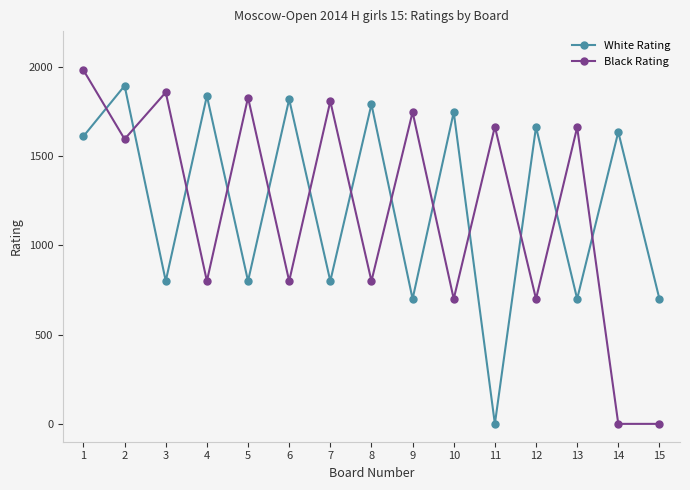

Count the number of data series in this chart.

2